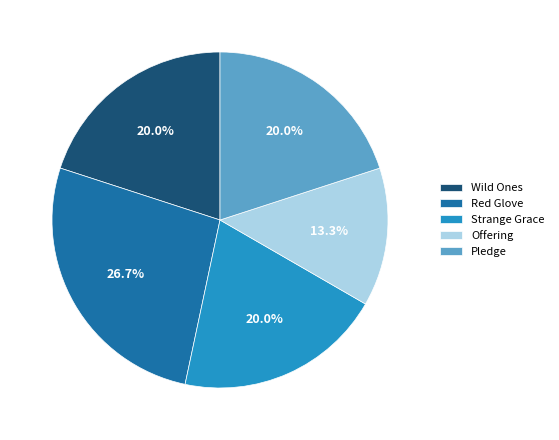

Count the number of slices in the pie.

5